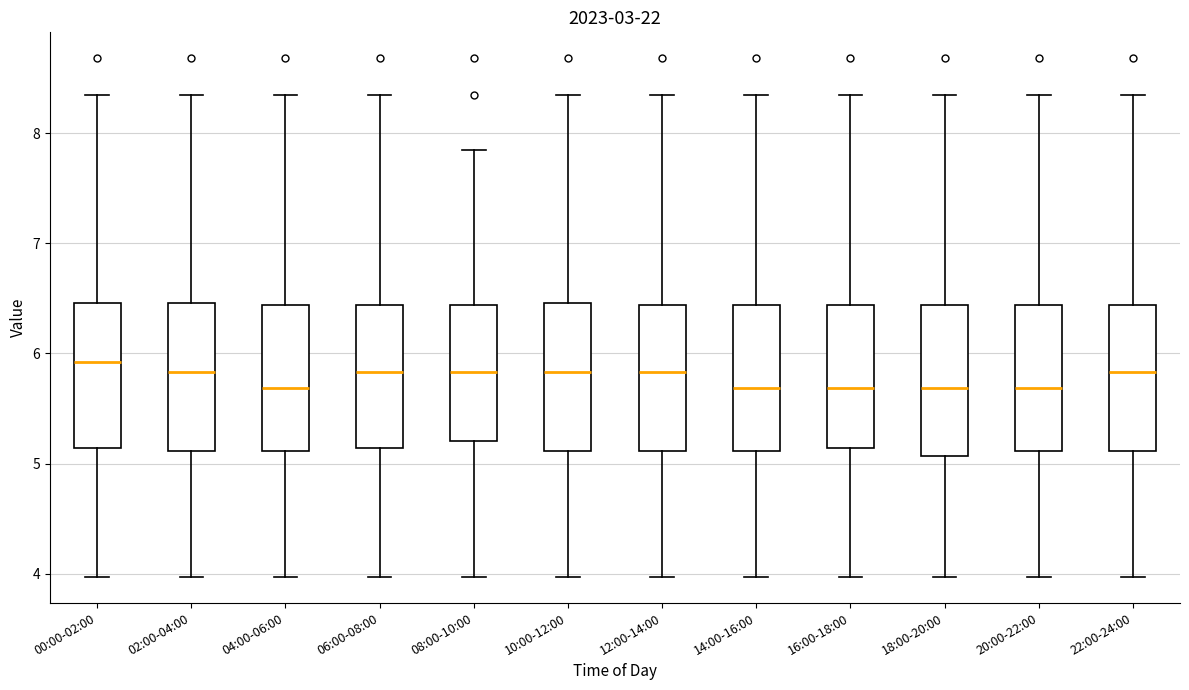

Reading left to right, read every box against the y-axis: the position of its median line, the range the box covers, and the ends of its whiskers. The values are not printed on the chart, so give them approximately, as read against the axis.

00:00-02:00: median 5.9, box 5.1 to 6.5, whiskers 4.0 to 8.4
02:00-04:00: median 5.8, box 5.1 to 6.5, whiskers 4.0 to 8.4
04:00-06:00: median 5.7, box 5.1 to 6.4, whiskers 4.0 to 8.4
06:00-08:00: median 5.8, box 5.1 to 6.4, whiskers 4.0 to 8.4
08:00-10:00: median 5.8, box 5.2 to 6.4, whiskers 4.0 to 7.9
10:00-12:00: median 5.8, box 5.1 to 6.5, whiskers 4.0 to 8.4
12:00-14:00: median 5.8, box 5.1 to 6.4, whiskers 4.0 to 8.4
14:00-16:00: median 5.7, box 5.1 to 6.4, whiskers 4.0 to 8.4
16:00-18:00: median 5.7, box 5.1 to 6.4, whiskers 4.0 to 8.4
18:00-20:00: median 5.7, box 5.1 to 6.4, whiskers 4.0 to 8.4
20:00-22:00: median 5.7, box 5.1 to 6.4, whiskers 4.0 to 8.4
22:00-24:00: median 5.8, box 5.1 to 6.4, whiskers 4.0 to 8.4